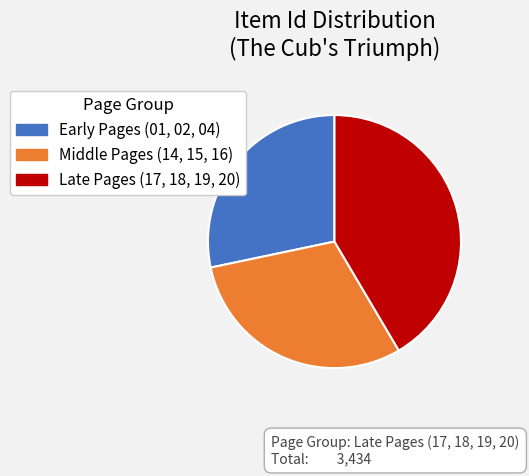

How many segments does this pie chart have?

3